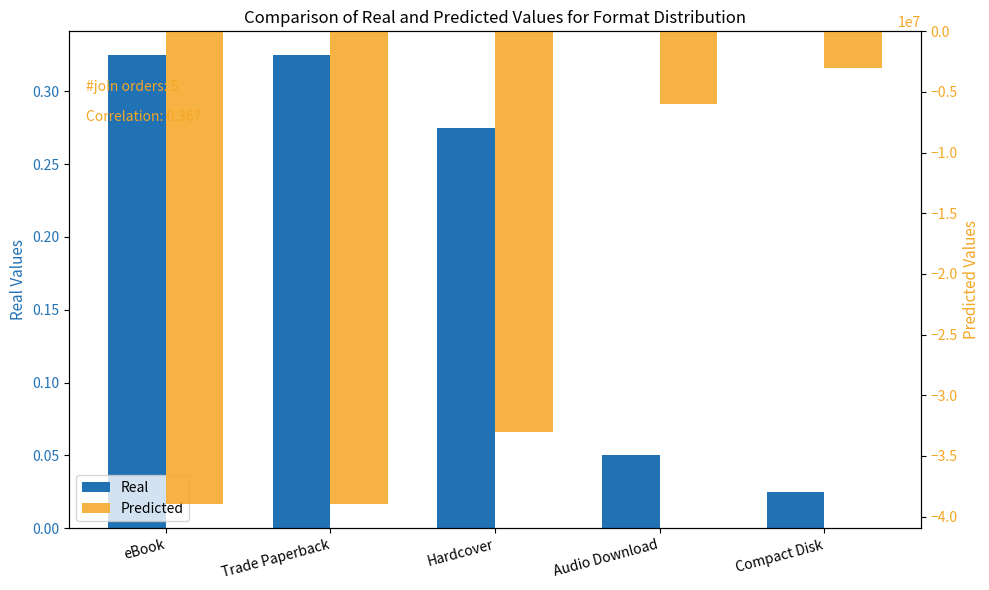

What is the approximate value of Real at Trade Paperback?

0.3